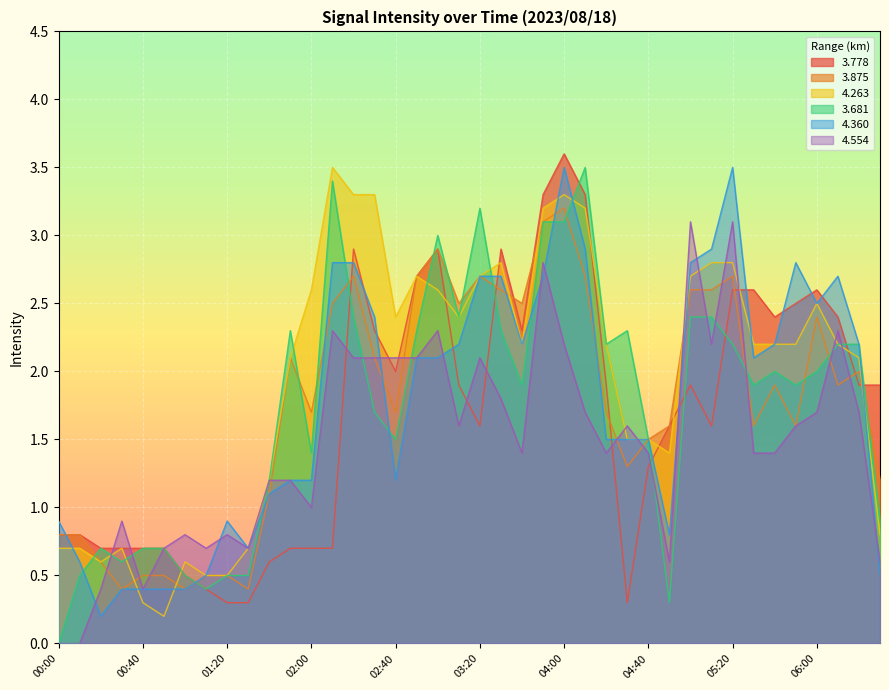

The value of 4.360 at 05:20 is 3.5. True or false?

True